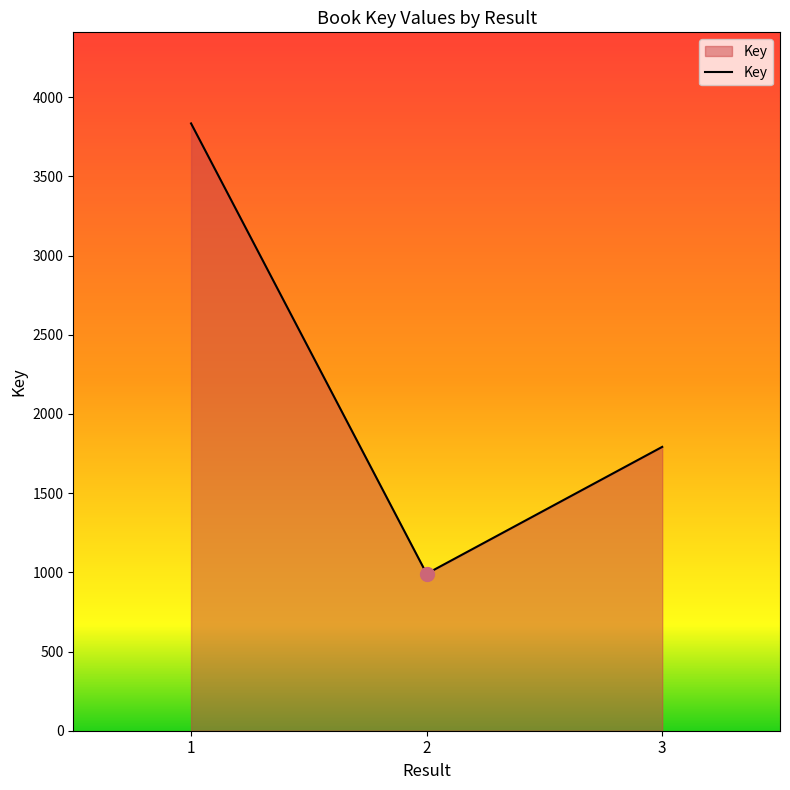

Read the value at 2.

991